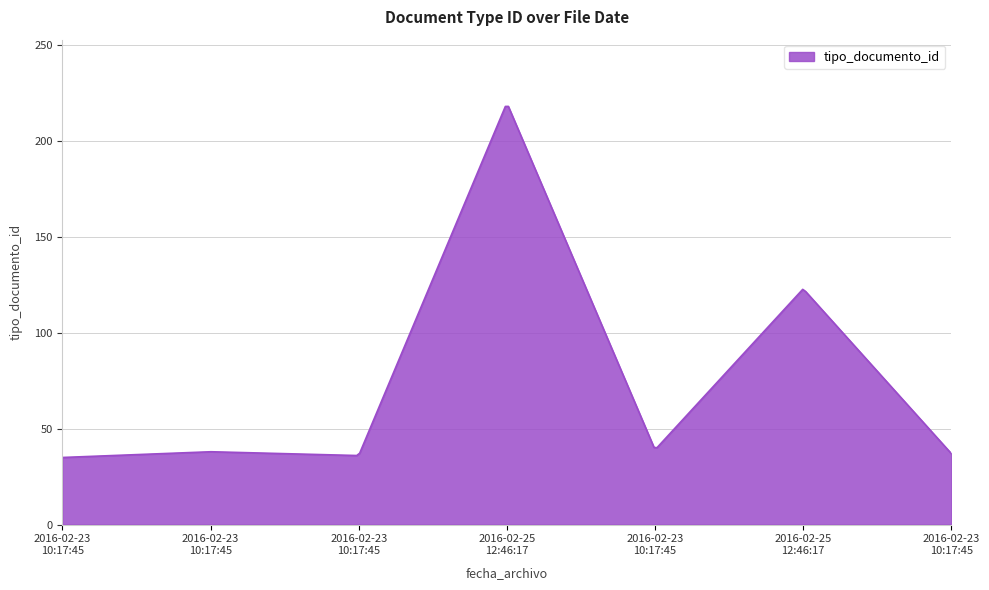

What is the smallest value displayed?

35.0